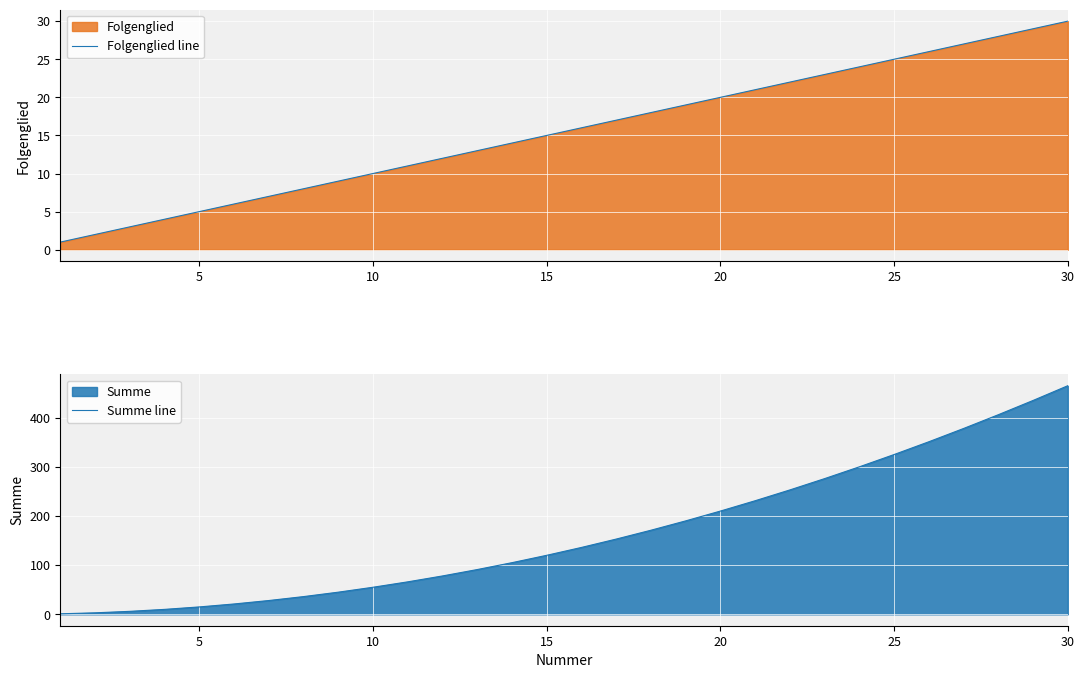

Is it true that Summe line equals 120 at 15?

True